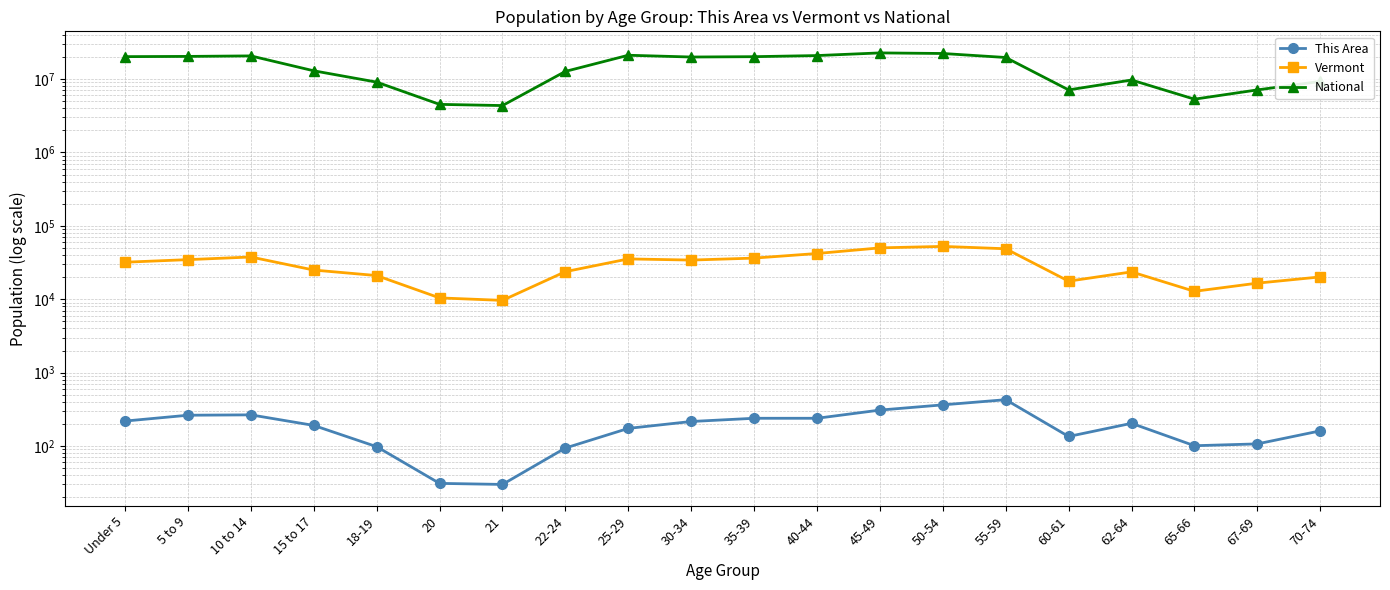

How many data points in This Area are less than 204?

10